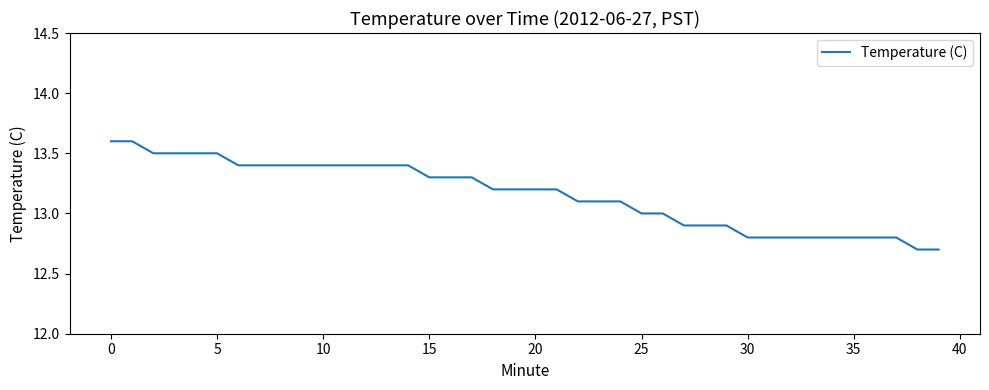

What is the smallest value displayed?

12.7